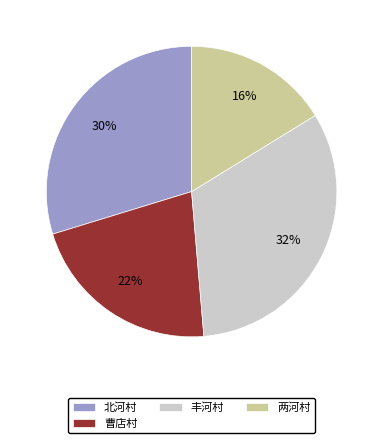

What is the ratio of the value at 丰河村 to the value at 曹店村?

1.5